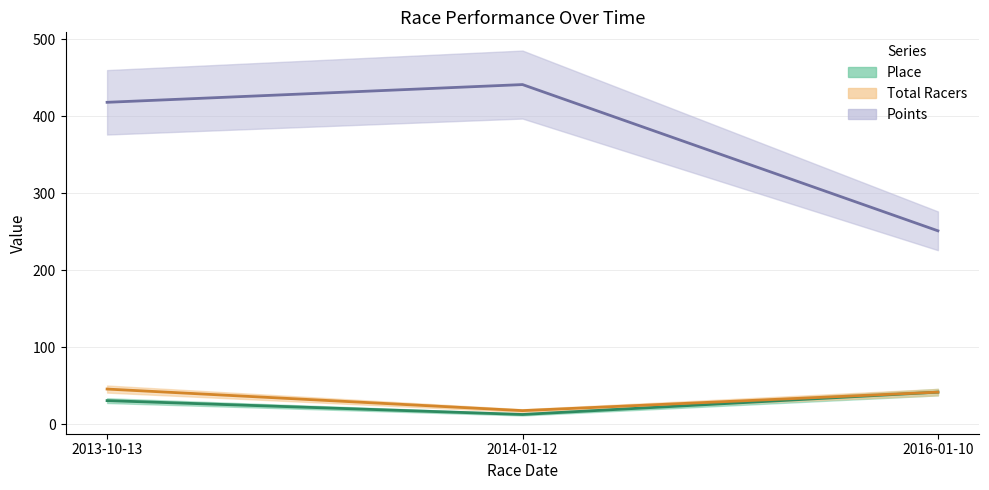

Where is Points nearest to the value 346?

2013-10-13